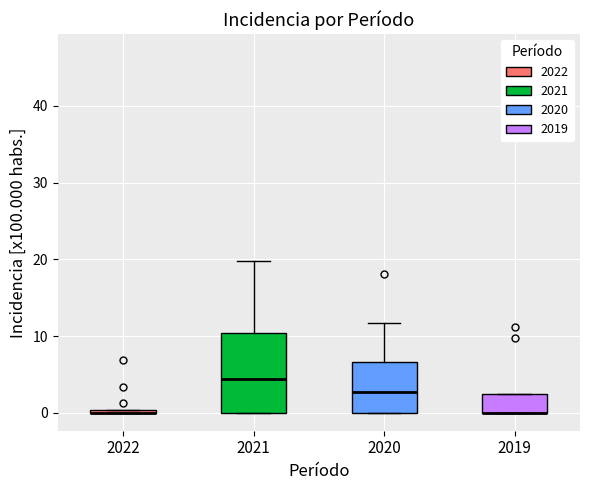

Where is the lower edge of the box at x = 2019 on the y-axis? The values are not printed on the chart, so give them approximately, as read against the axis.

0